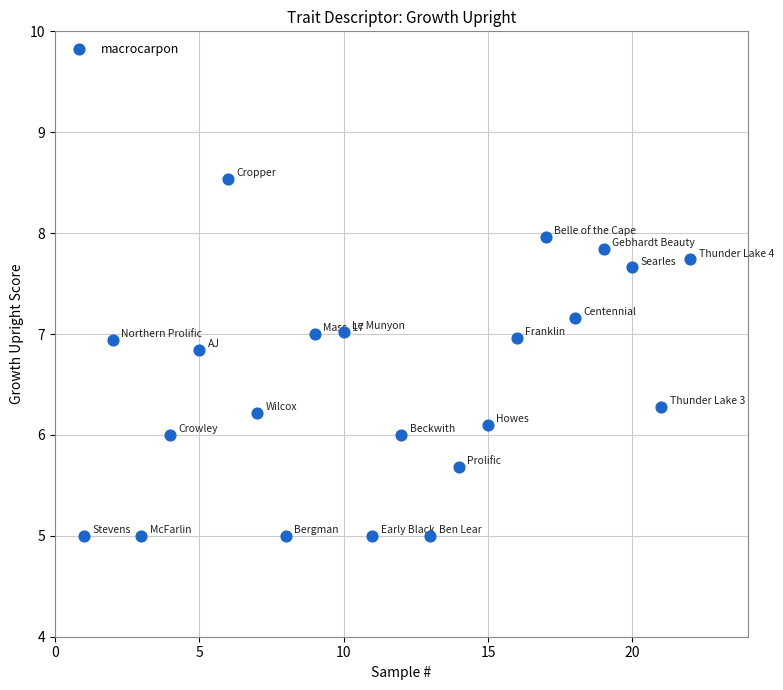

What is the range of X values (max minus min)?

21.0